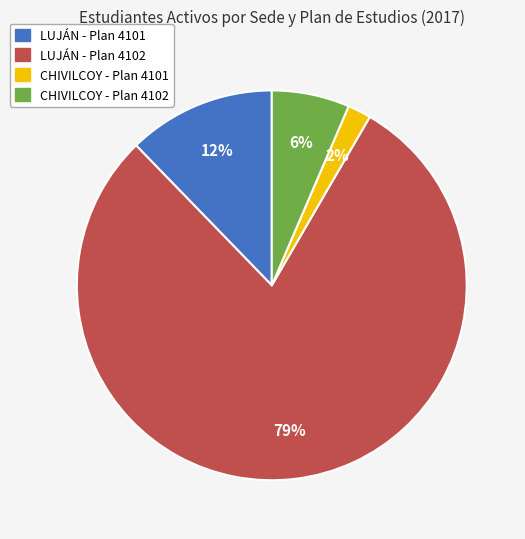

To the nearest percent, what is the combined percentage of LUJÁN - Plan 4101 and LUJÁN - Plan 4102?

92%